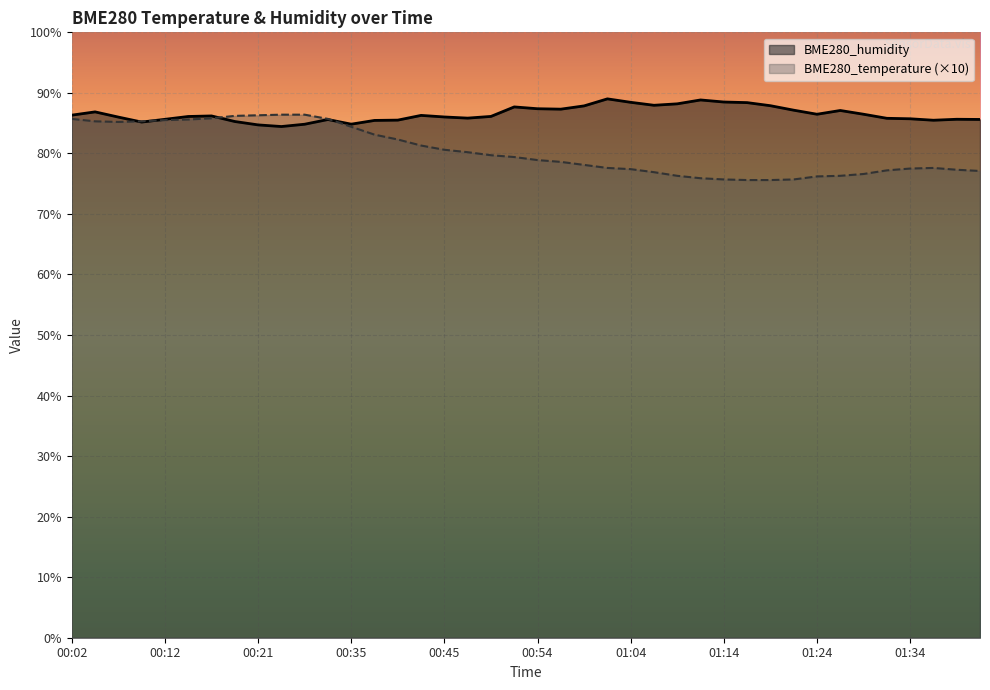

Reading right to left, what are all the values shown in this chart?

BME280_temperature: 01:42=77.1	01:39=77.3	01:37=77.6	01:34=77.5	01:31=77.2	01:29=76.6	01:26=76.3	01:24=76.2	01:21=75.7	01:19=75.6	01:16=75.6	01:14=75.7	01:11=75.9	01:09=76.3	01:07=76.9	01:04=77.4	01:02=77.6	00:59=78.1	00:57=78.6	00:54=78.9	00:52=79.4	00:49=79.7	00:47=80.2	00:45=80.6	00:42=81.3	00:40=82.3	00:37=83.1	00:35=84.4	00:29=85.7	00:26=86.4	00:24=86.4	00:21=86.3	00:19=86.2	00:17=85.8	00:14=85.6	00:12=85.5	00:09=85.3	00:07=85.2	00:04=85.3	00:02=85.7
BME280_humidity: 01:42=85.6	01:39=85.6	01:37=85.5	01:34=85.7	01:31=85.8	01:29=86.5	01:26=87.1	01:24=86.5	01:21=87.1	01:19=87.9	01:16=88.4	01:14=88.5	01:11=88.8	01:09=88.2	01:07=88.0	01:04=88.4	01:02=89.0	00:59=87.8	00:57=87.3	00:54=87.4	00:52=87.7	00:49=86.1	00:47=85.8	00:45=86.0	00:42=86.3	00:40=85.5	00:37=85.5	00:35=84.8	00:29=85.6	00:26=84.8	00:24=84.4	00:21=84.7	00:19=85.3	00:17=86.2	00:14=86.1	00:12=85.6	00:09=85.2	00:07=86.0	00:04=86.9	00:02=86.3